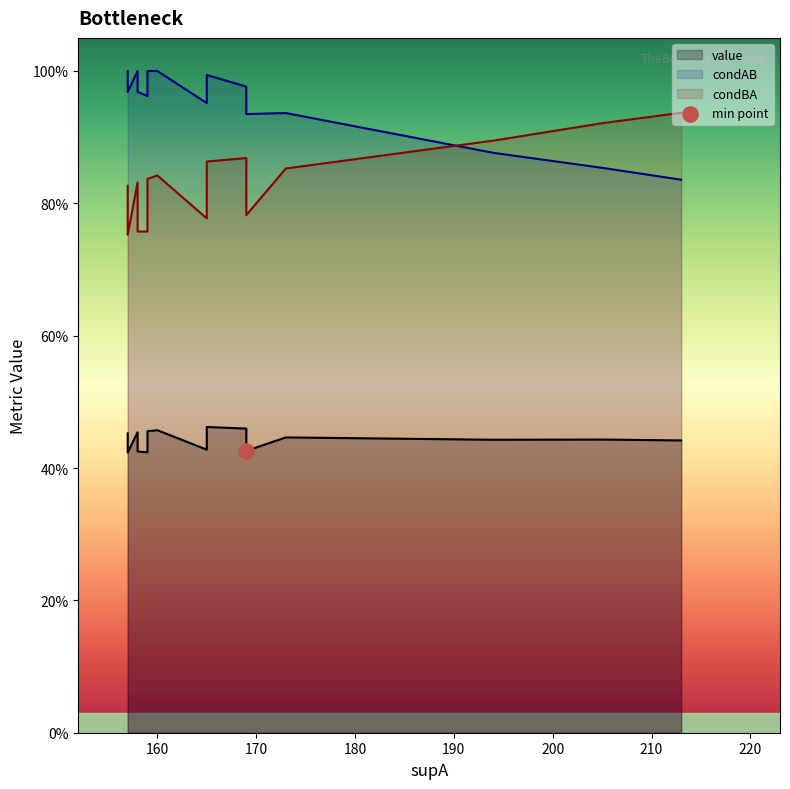

Which series contains the highest Y value?

condAB